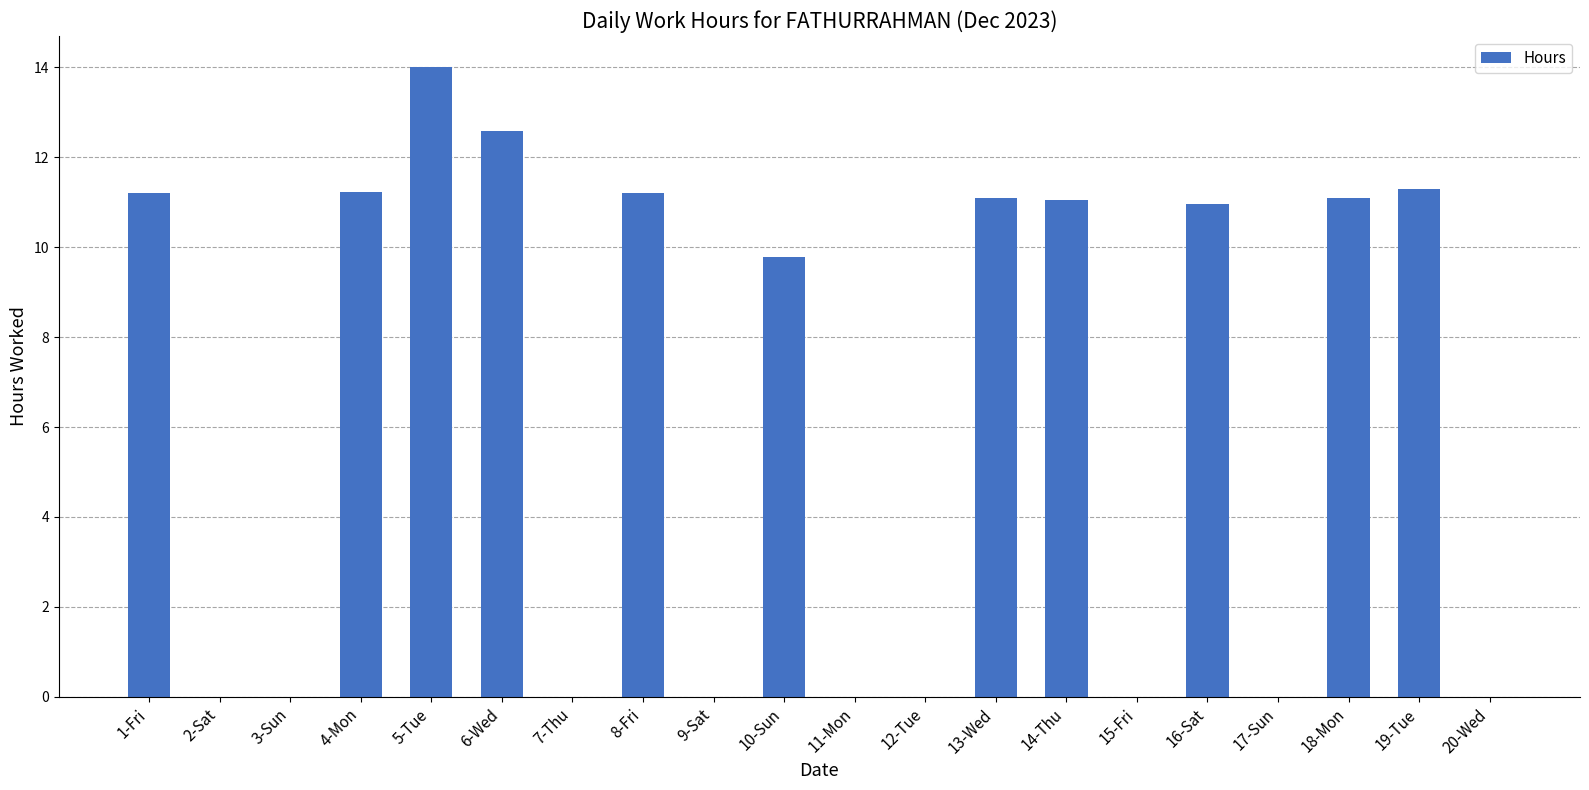

Approximately how many times larger is the value at 10-Sun compared to 13-Wed?

0.9